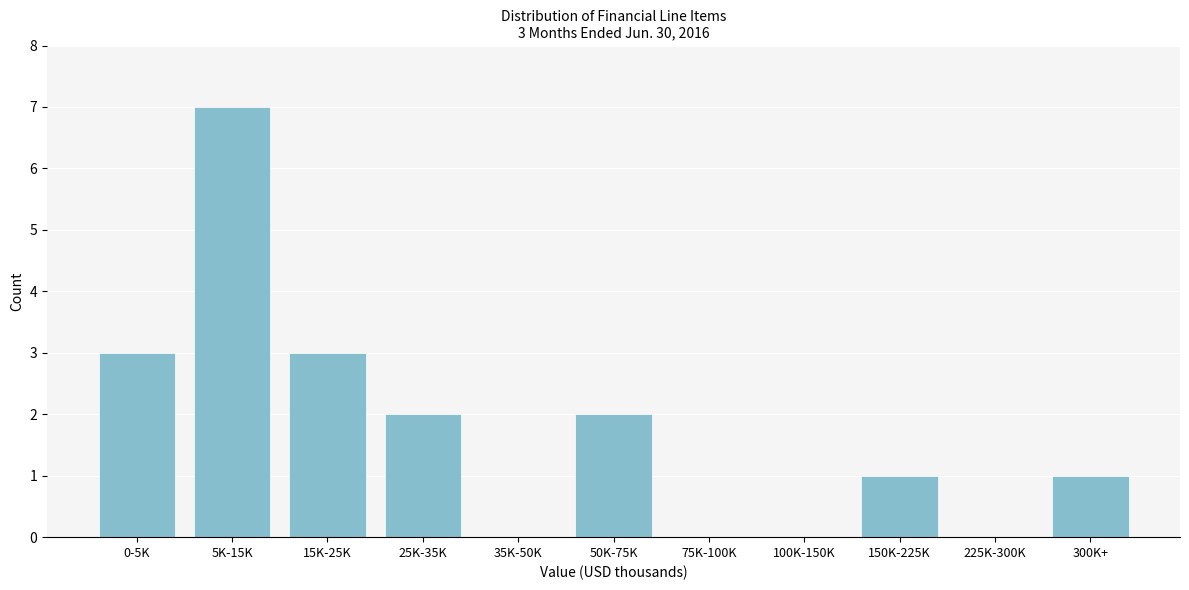

Reading right to left, what are all the values shown in this chart?

300K+=1	225K-300K=0	150K-225K=1	100K-150K=0	75K-100K=0	50K-75K=2	35K-50K=0	25K-35K=2	15K-25K=3	5K-15K=7	0-5K=3